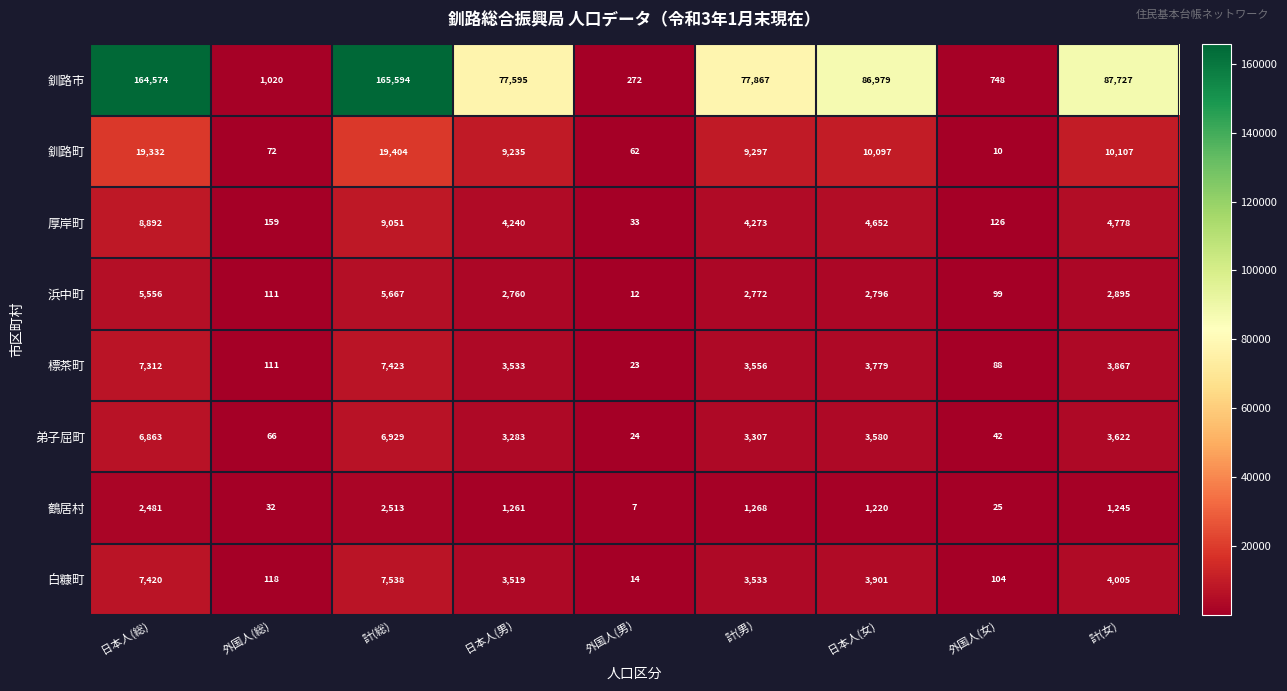

What is the total value across all series at 計(女)?

118246